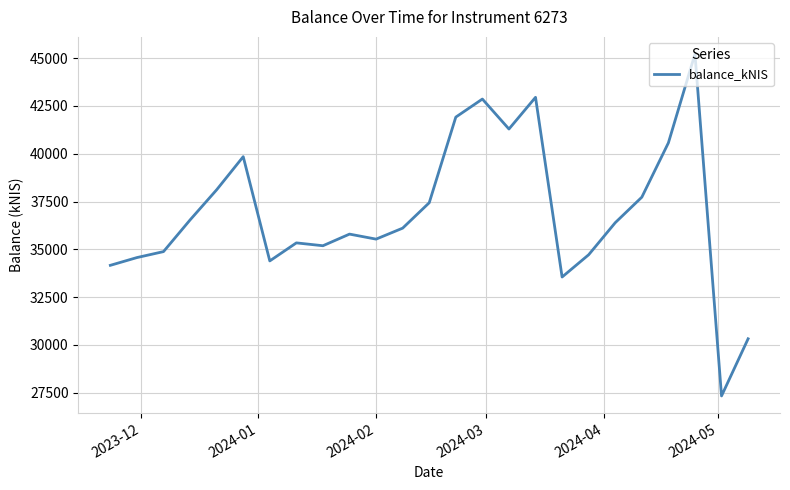

Does the chart display data point markers on the line(s)?

No